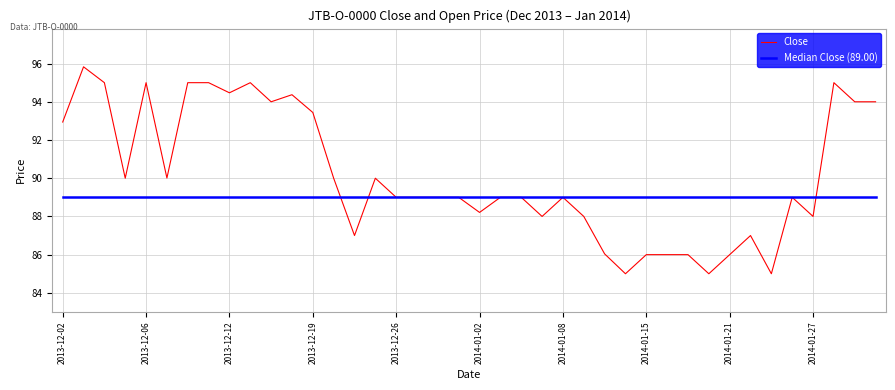

Which series has the largest total across all categories?

Close